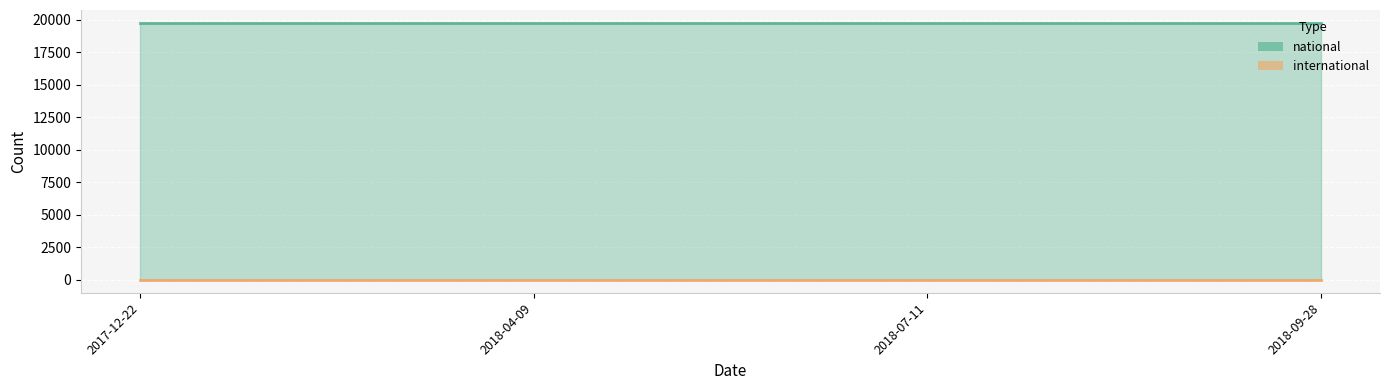

What is the difference between the highest and lowest values at 2018-07-11?

19765